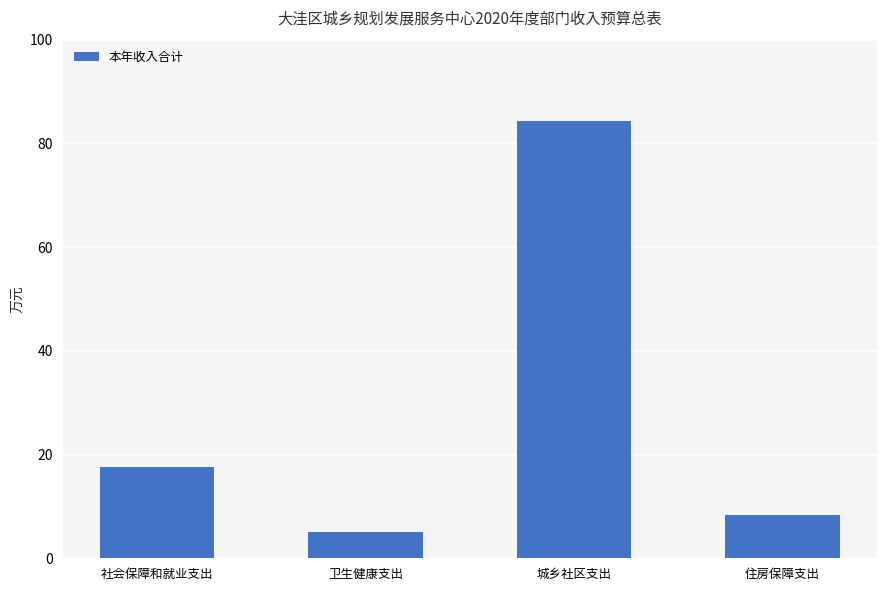

What is the greatest value displayed?

84.4